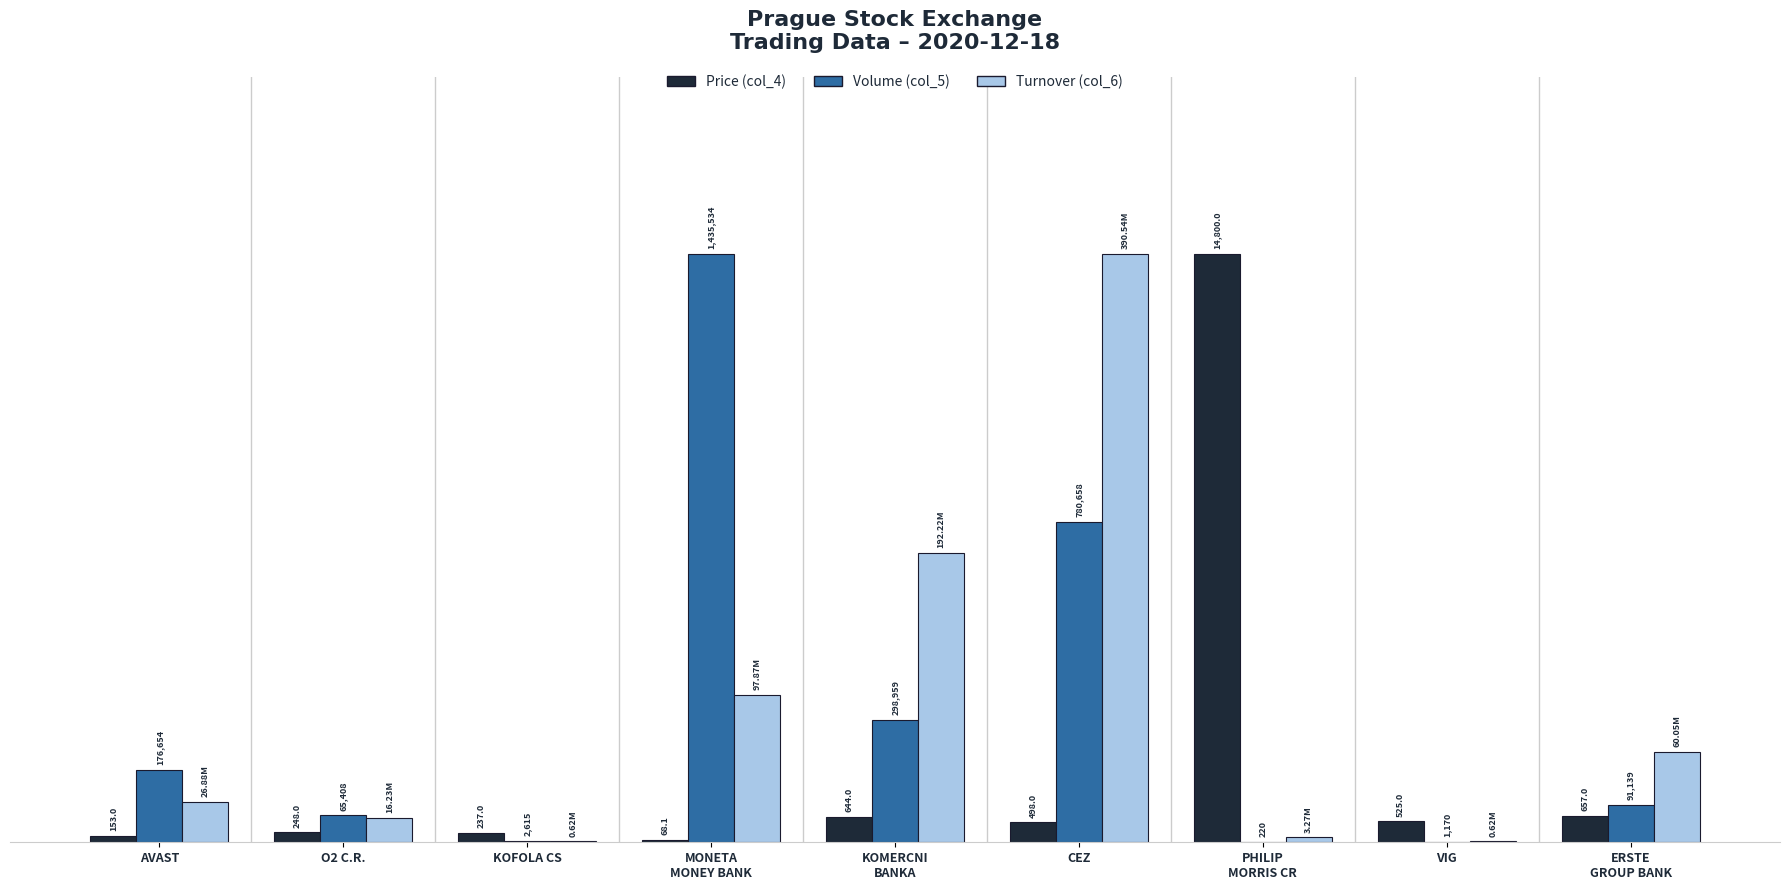

What are all the series names shown in the legend?

Price (col_4), Volume (col_5), Turnover (col_6)